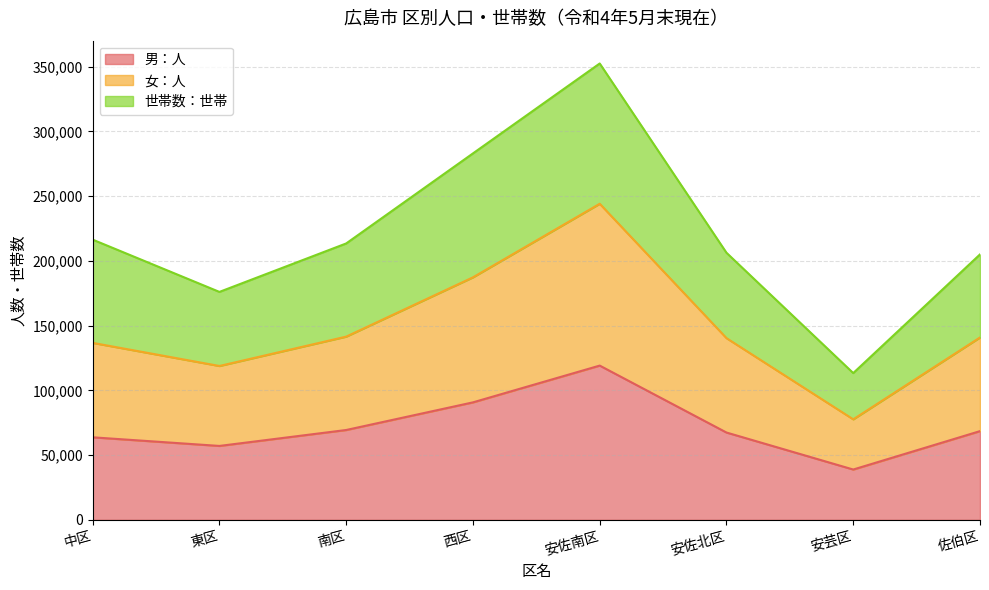

What is the value of the 男：人 point at the 7th from the left?

38848